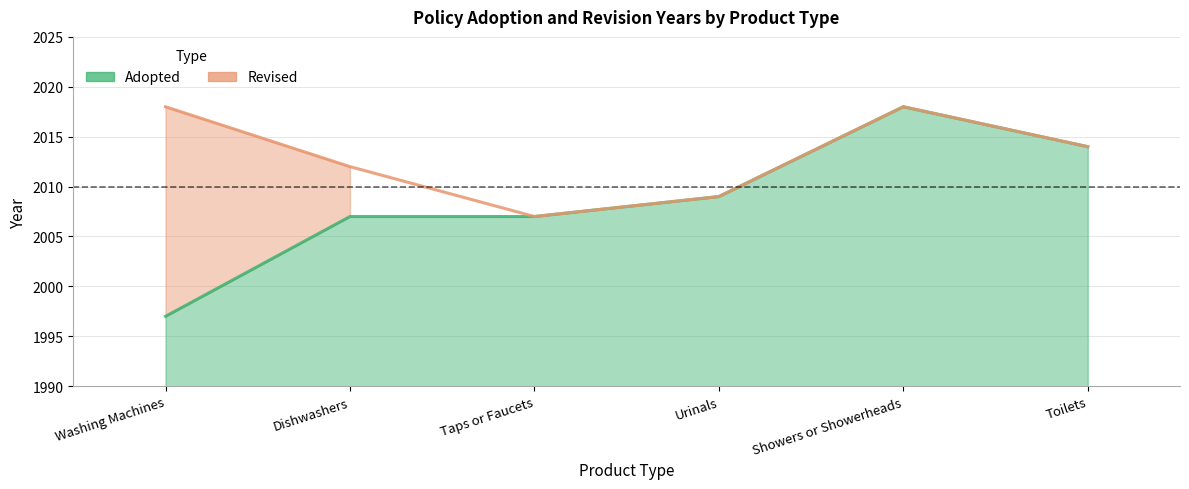

What is the difference between the maximum and minimum values?

21